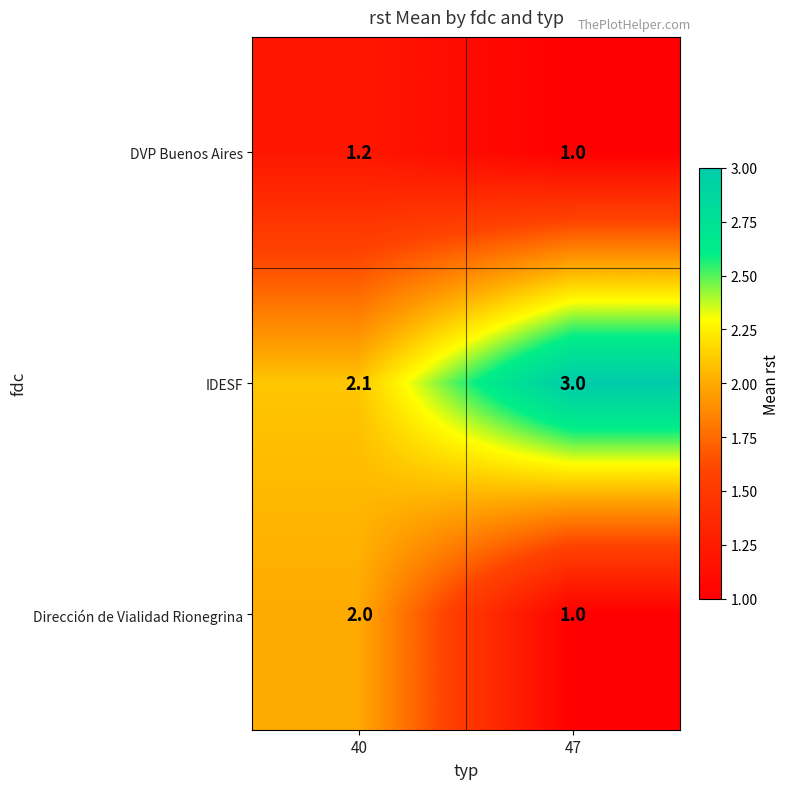

Which series has the largest total across all categories?

IDESF